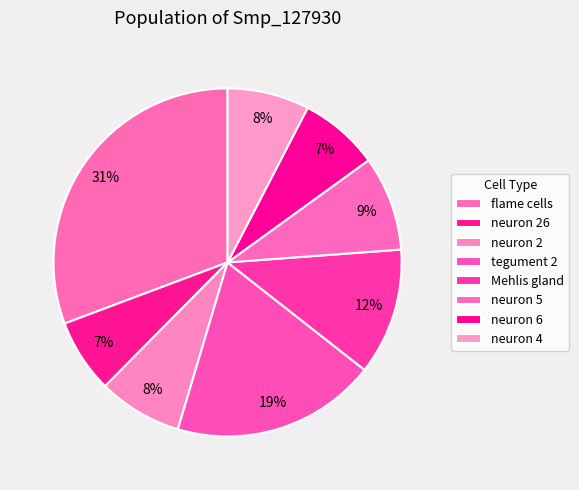

Count the number of slices in the pie.

8